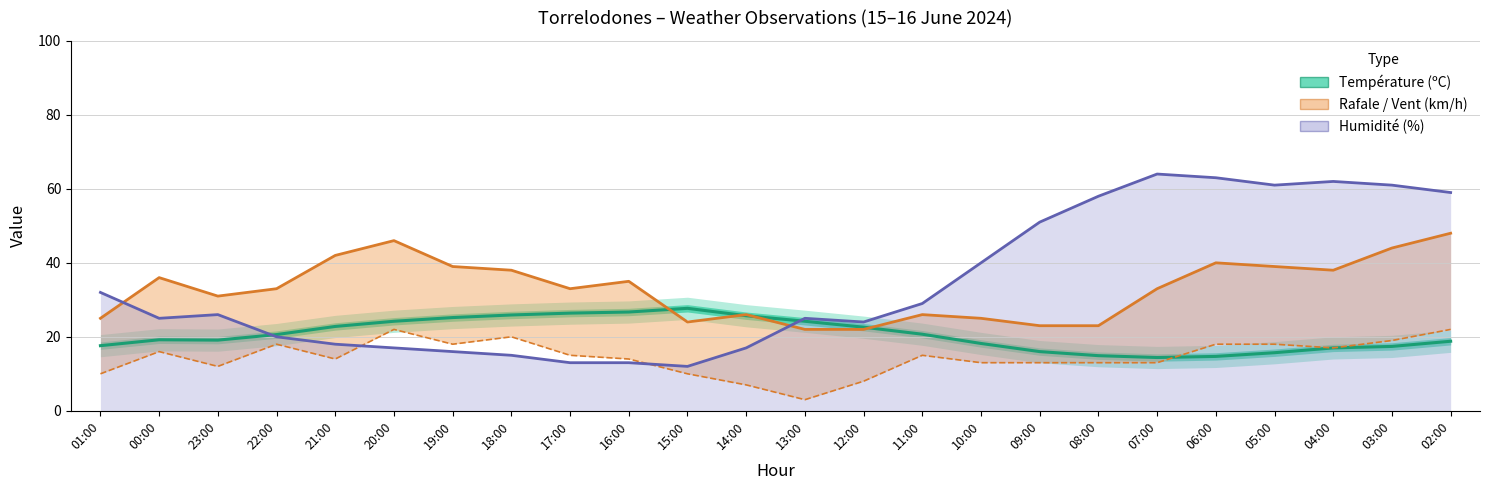

Does the chart display data point markers on the line(s)?

No